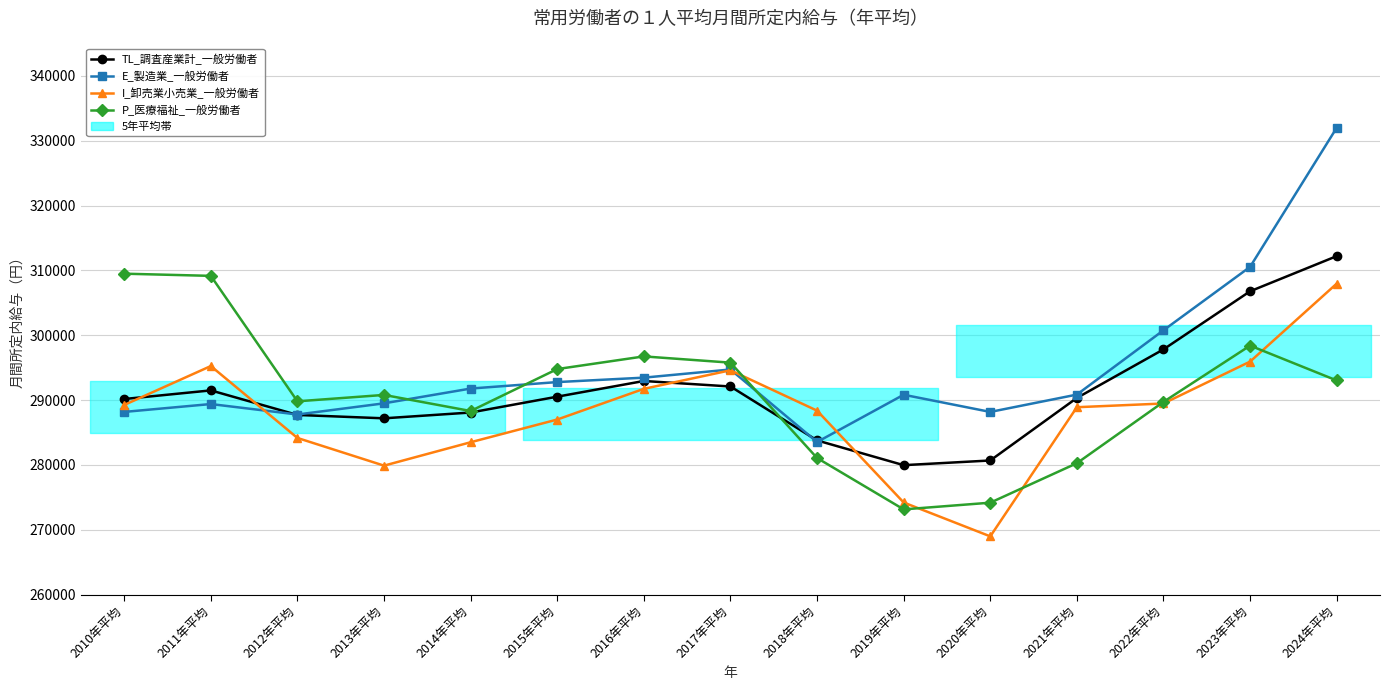

What is the value of the E_製造業_一般労働者 point at the 2nd from the left?

289380